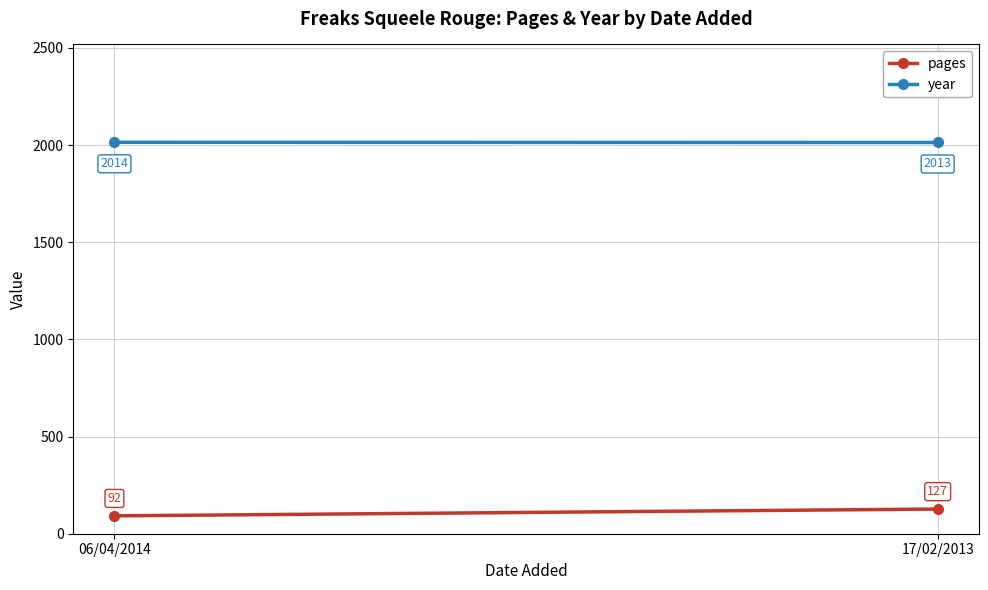

What is the label of the 1st point from the left?

06/04/2014